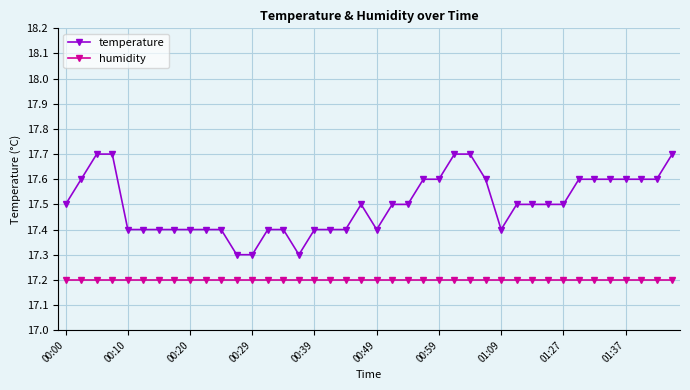

What is the sum of all temperature values?

700.0